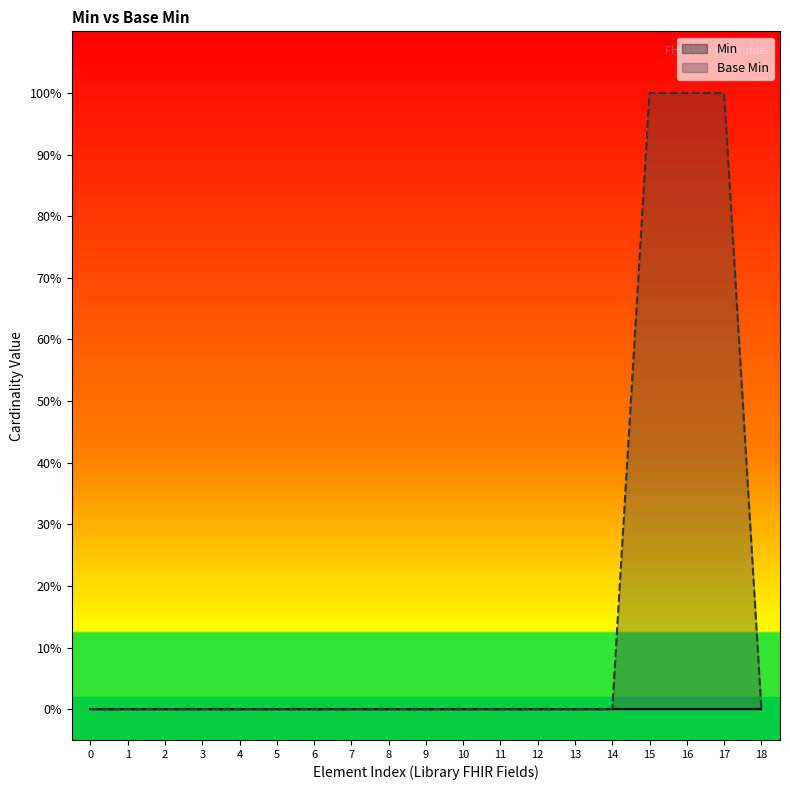

Does the chart display data point markers on the line(s)?

No